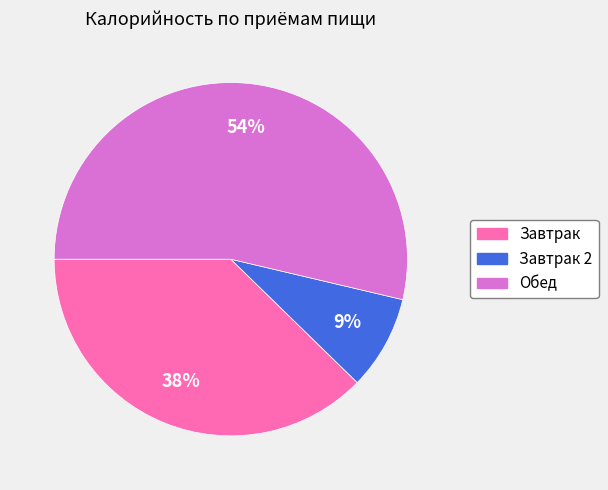

To the nearest percent, what is the average slice percentage?

33%